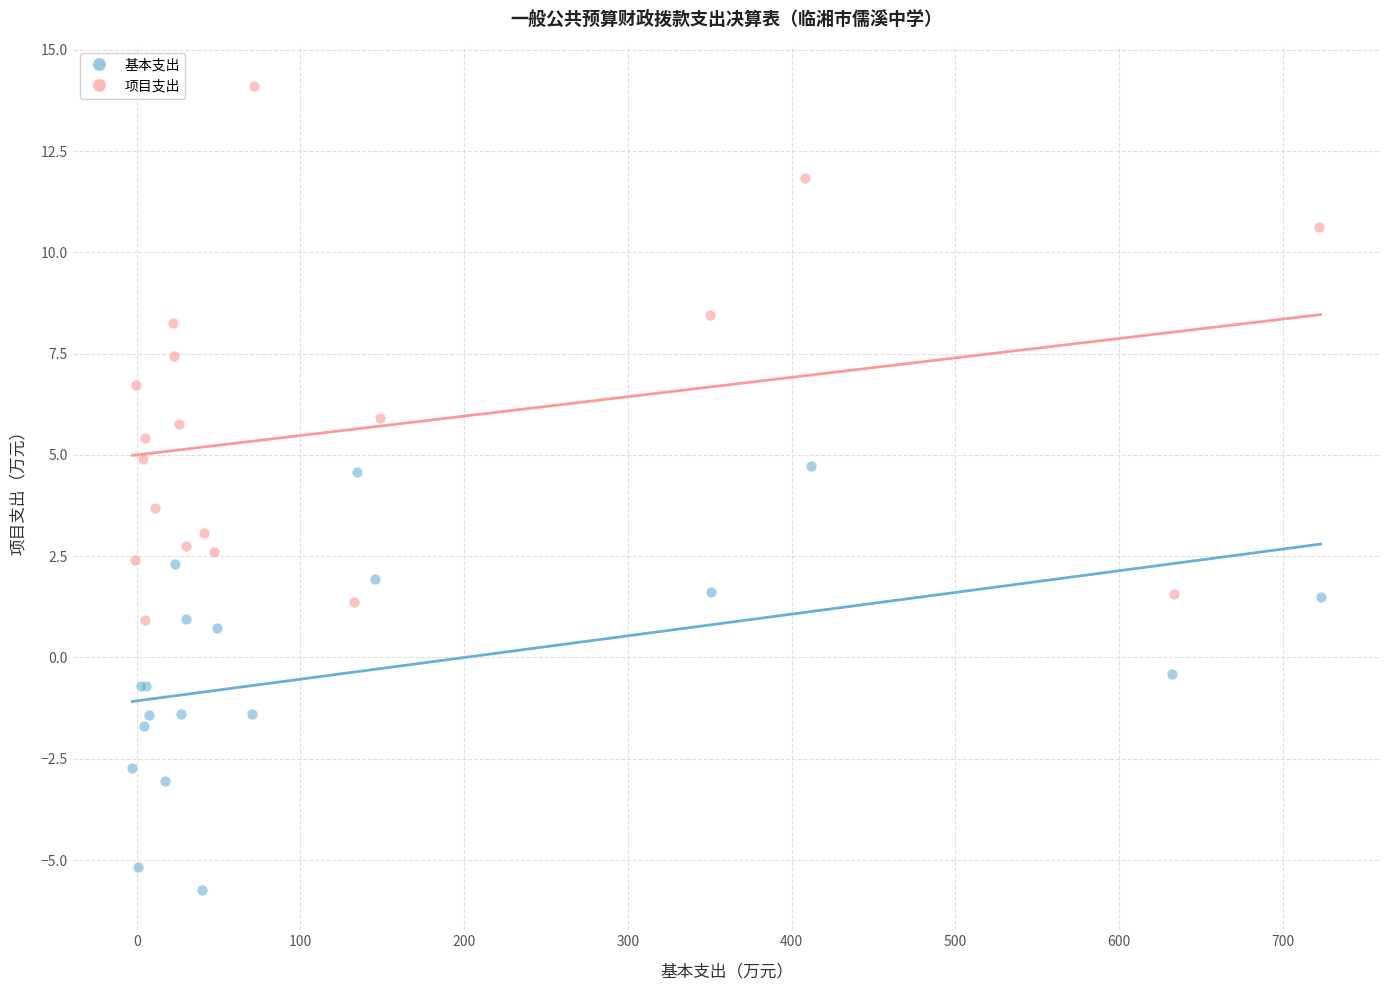

Which series contains the highest Y value?

项目支出